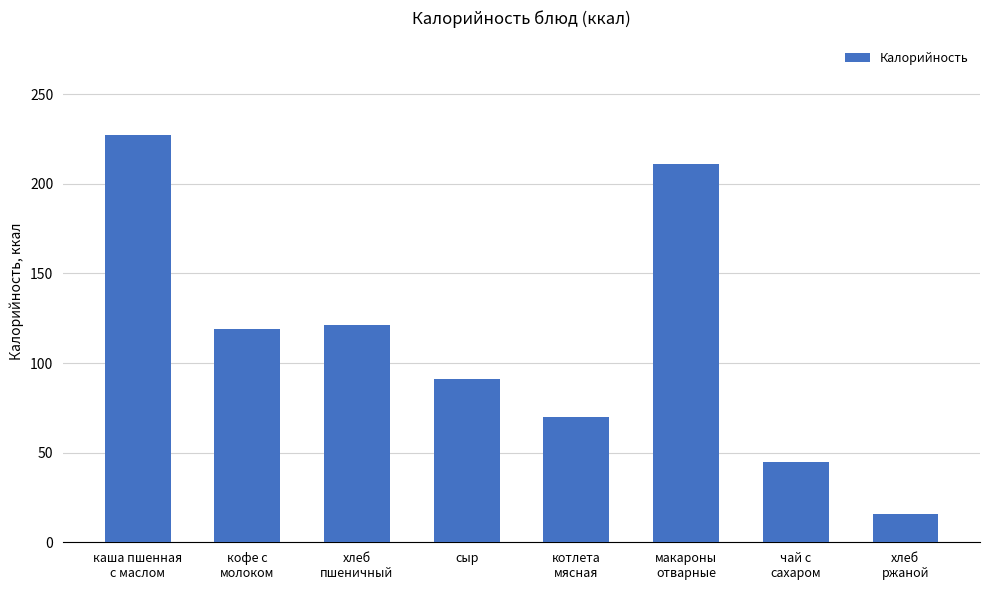

What is the difference between the values at каша пшенная
с маслом and хлеб
пшеничный?

106